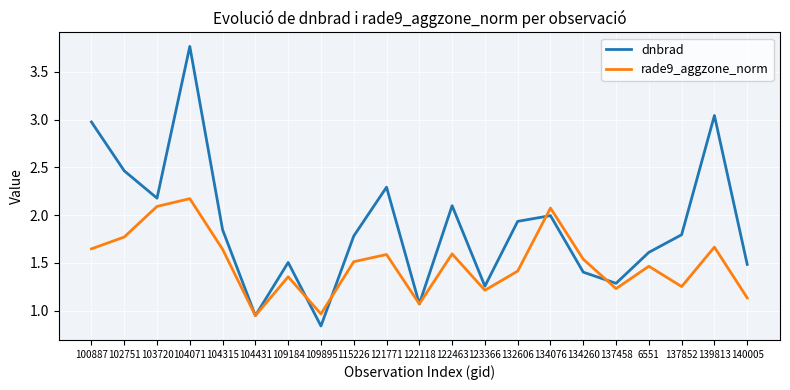

Is it true that rade9_aggzone_norm equals 1.8 at 140005?

False